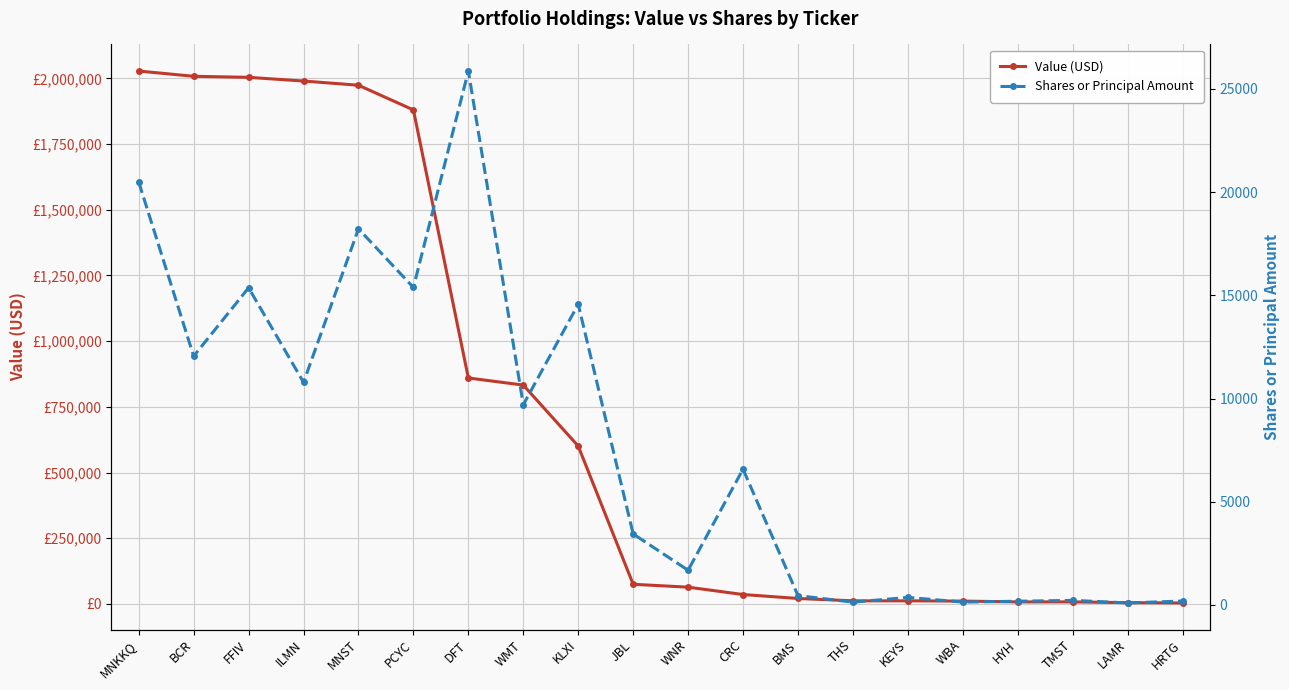

True or false: Shares or Principal Amount and Value (USD) intersect in this chart.

False